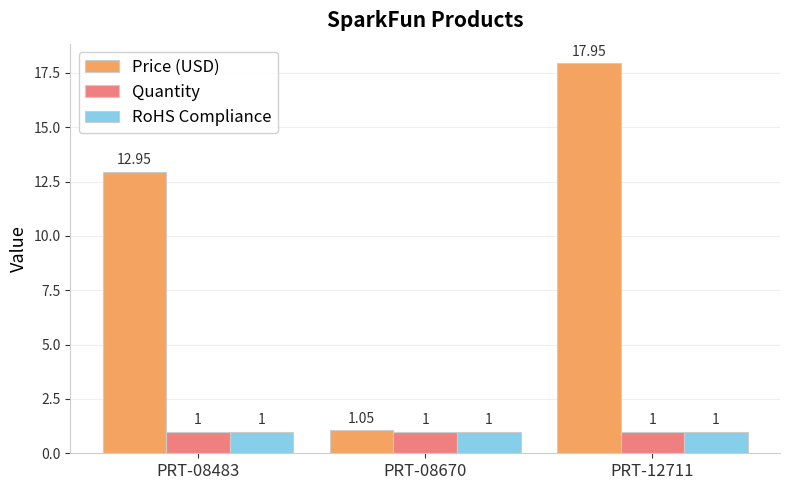

What is the sum of the Price (USD) values at PRT-08670 and PRT-12711?

19.0